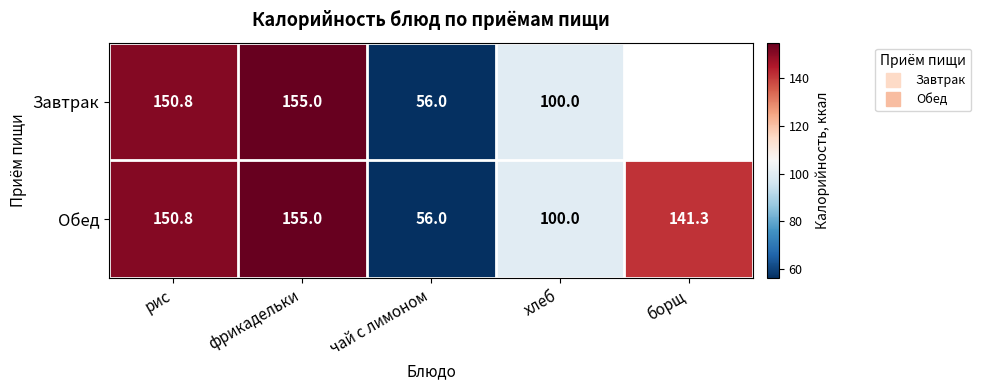

How many categories are shown in the chart?

5